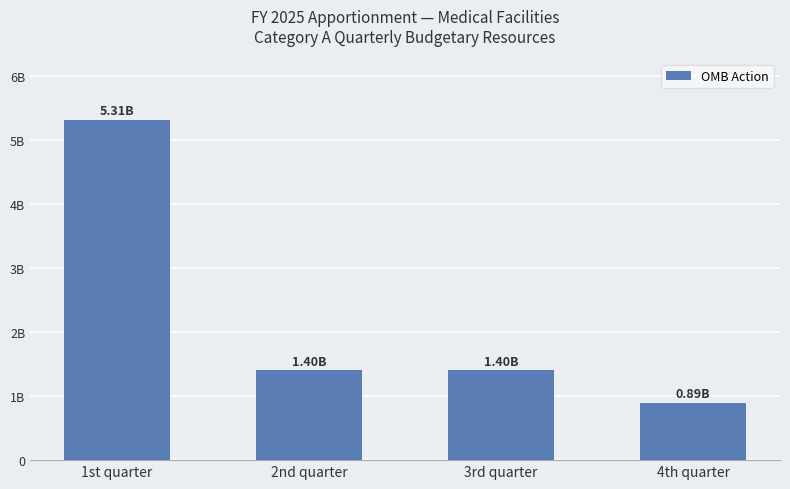

What is the smallest value displayed?

891762850